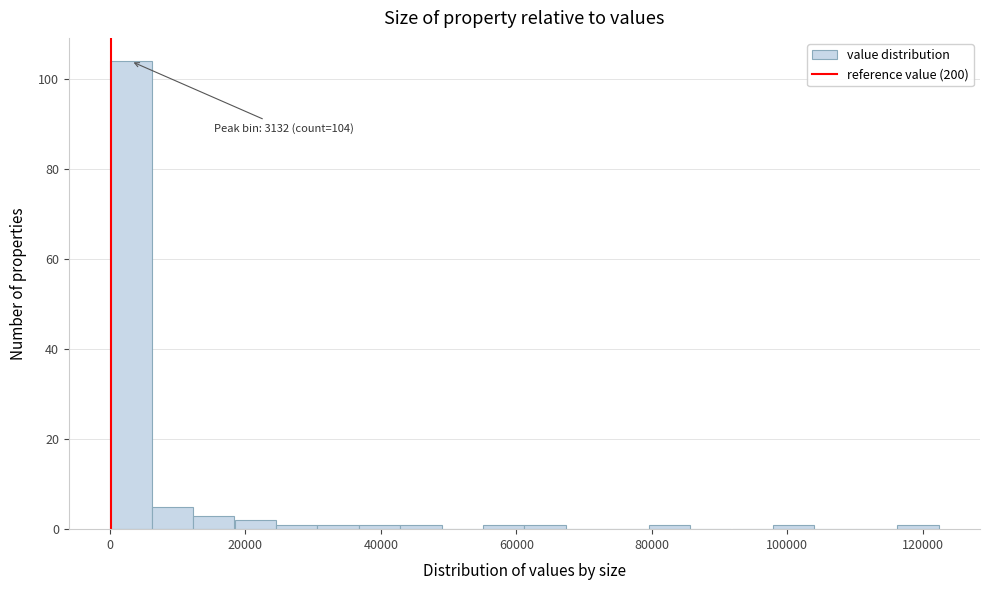

Read against the x-axis, roughly where is the centre of the tallest bar?

4000